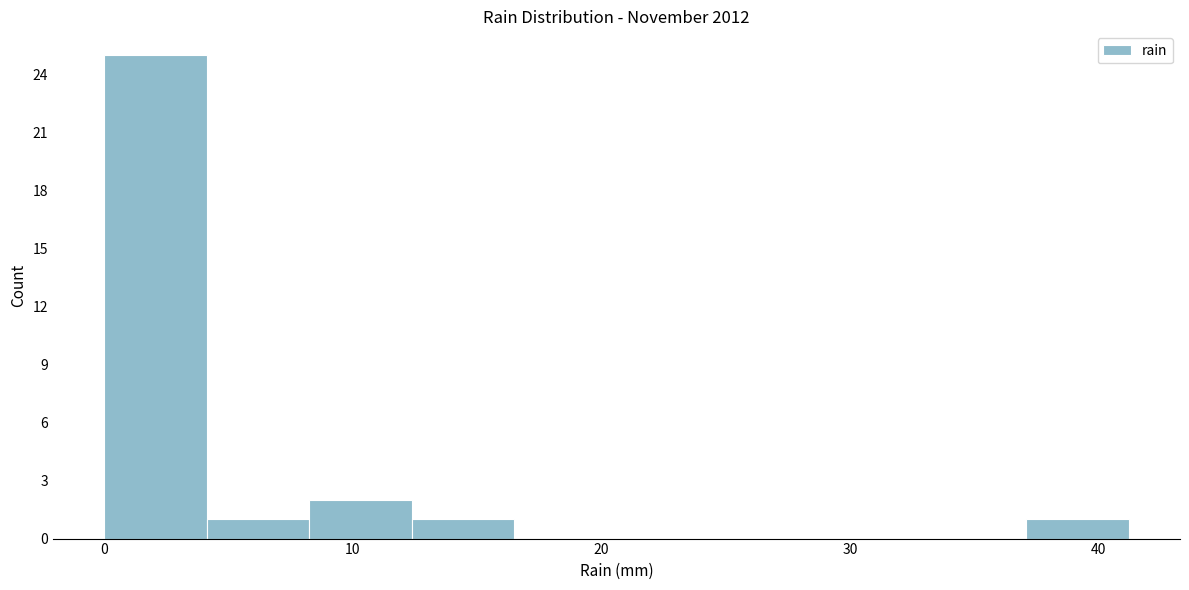

Reading left to right, list every bar in this chart as the range it spans on the x-axis followed by its height. Neither the bar edges nor the heights are printed on the chart, so give them approximately, as read against the axes.

0 to 4: 25
4 to 8: 1
8 to 12: 2
12 to 16: 1
16 to 21: 0
21 to 25: 0
25 to 29: 0
29 to 33: 0
33 to 37: 0
37 to 41: 1